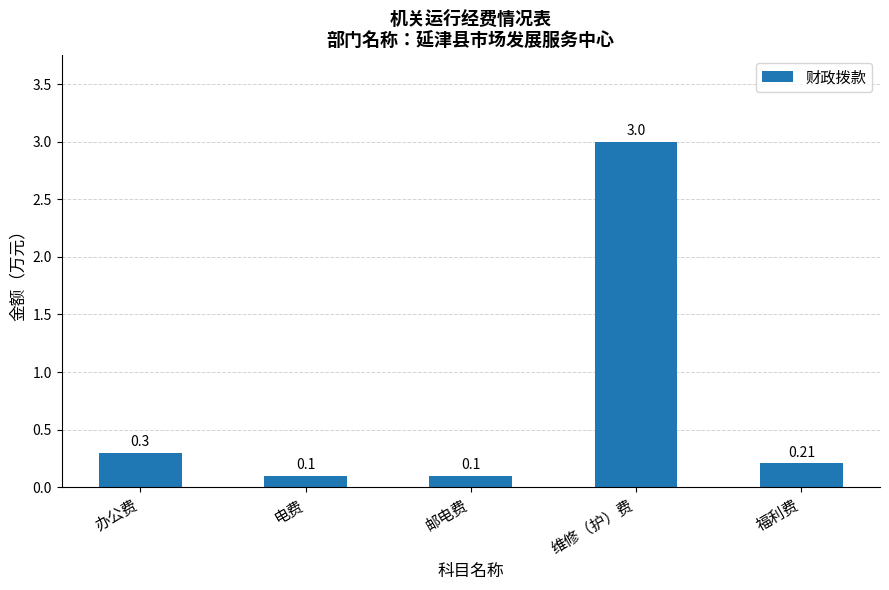

What is the maximum value shown in the chart?

3.0